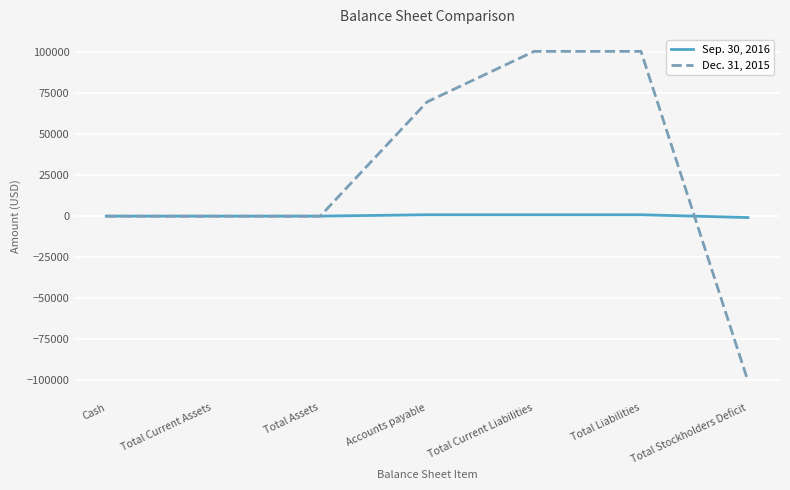

Is this an area chart (filled region under the line)?

No